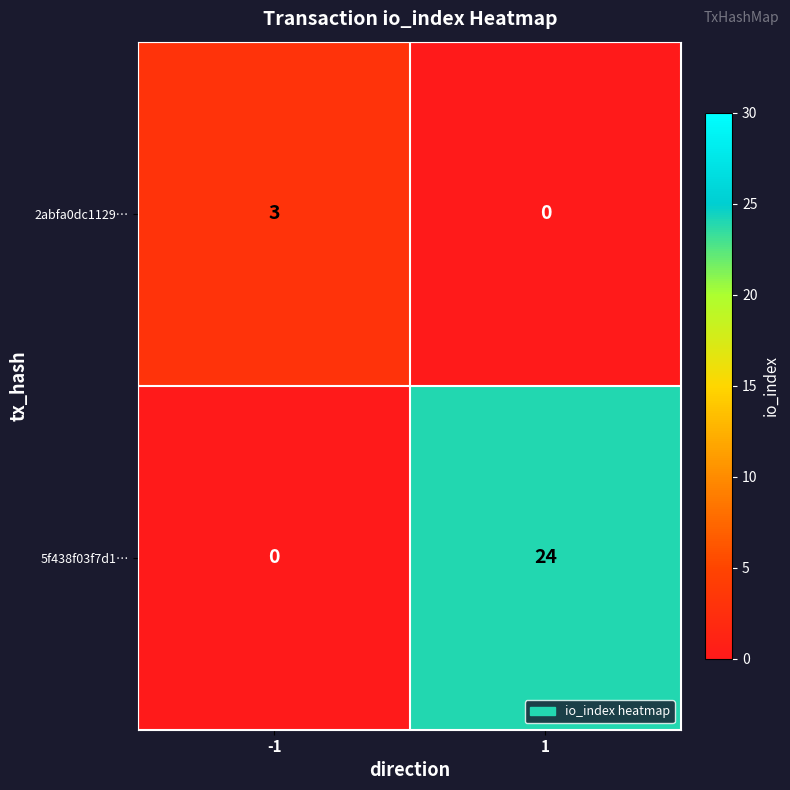

What is the difference between the maximum and minimum values in the 2abfa0dc1129… series?

3